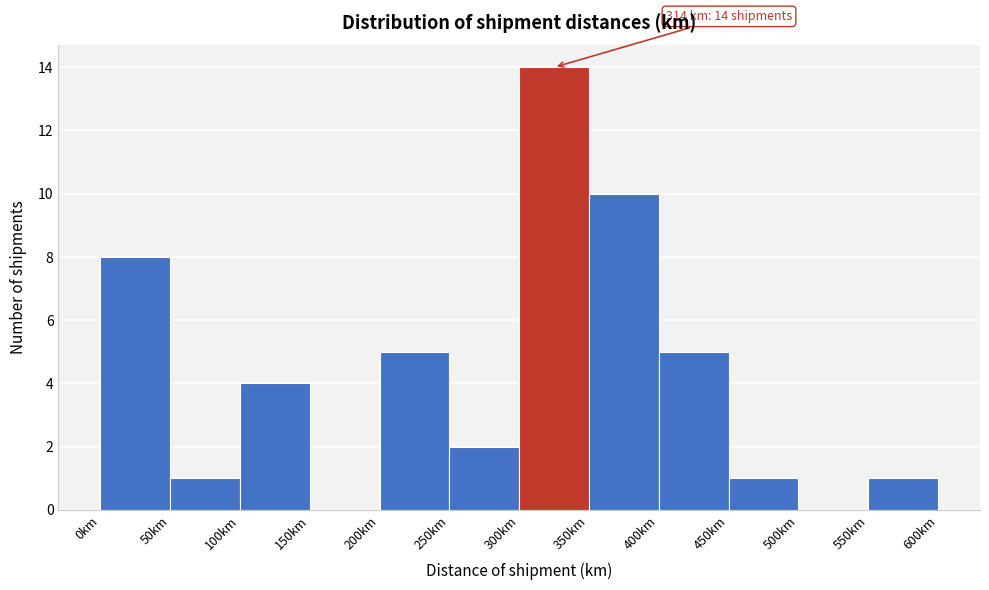

Which range on the x-axis has the tallest bar?

300 to 350